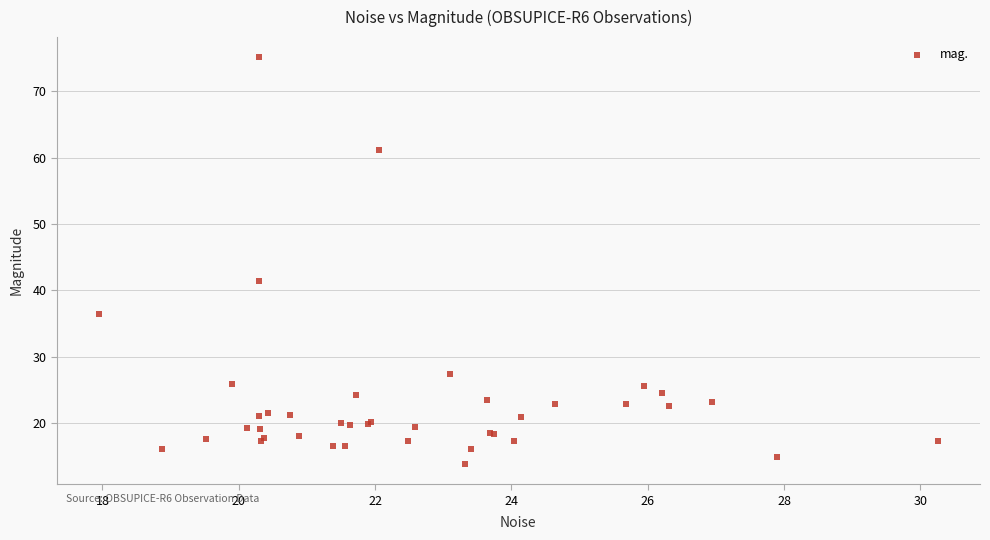

What Y value in the scatter plot is closest to 44?

41.5